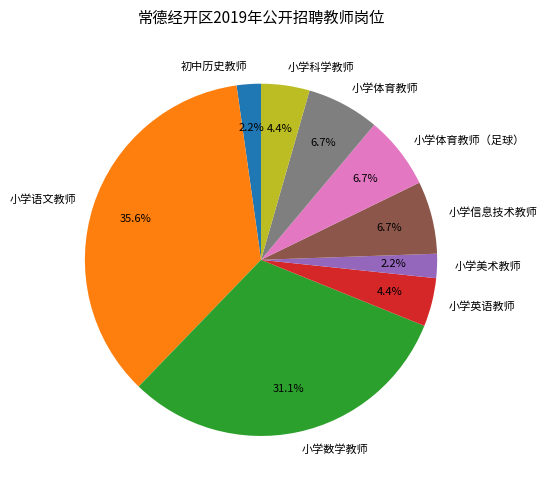

Is 小学体育教师（足球） the majority of the pie?

No